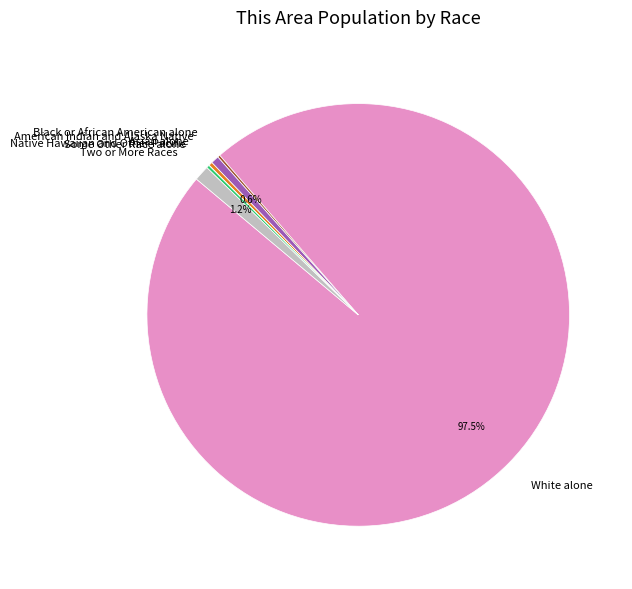

Is there any slice that represents more than half of the pie?

Yes